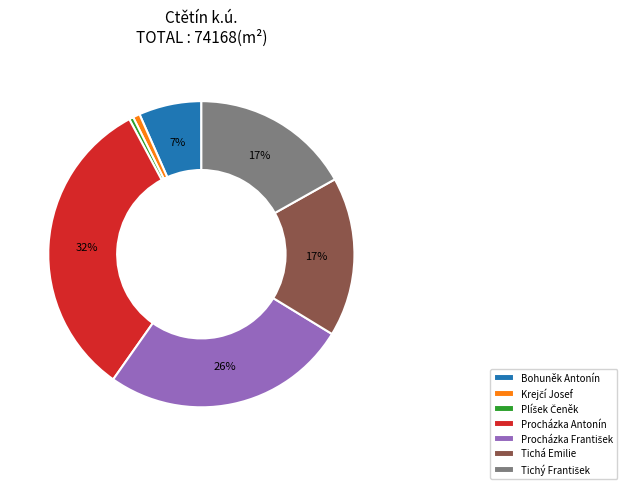

Which category has the biggest portion of the pie?

Procházka Antonín